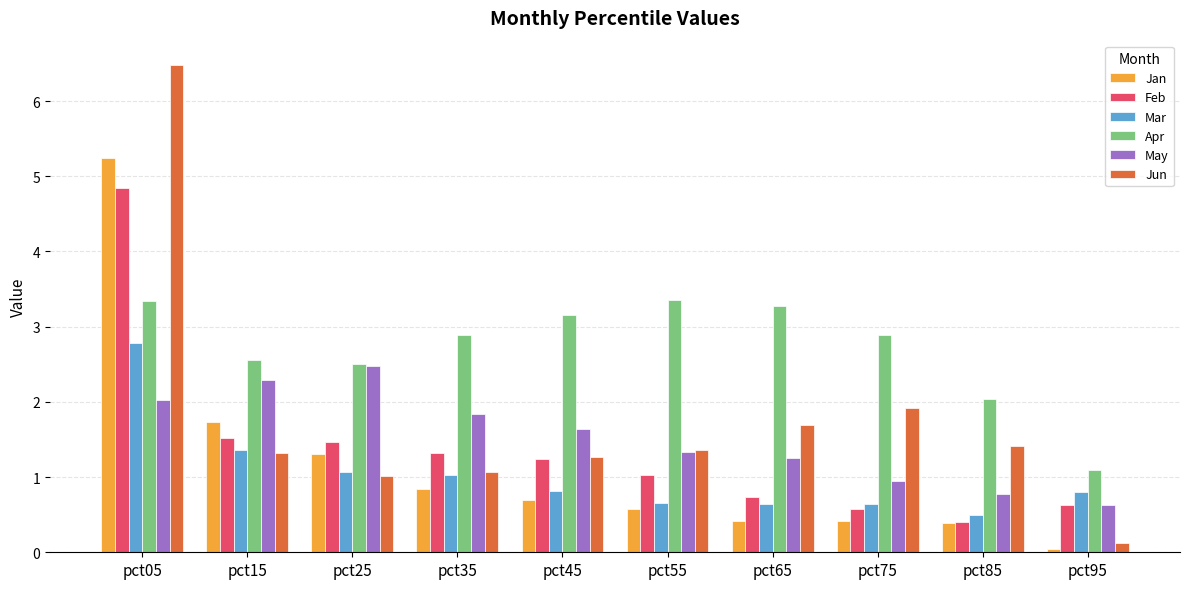

What is the sum of all Mar values?

10.3